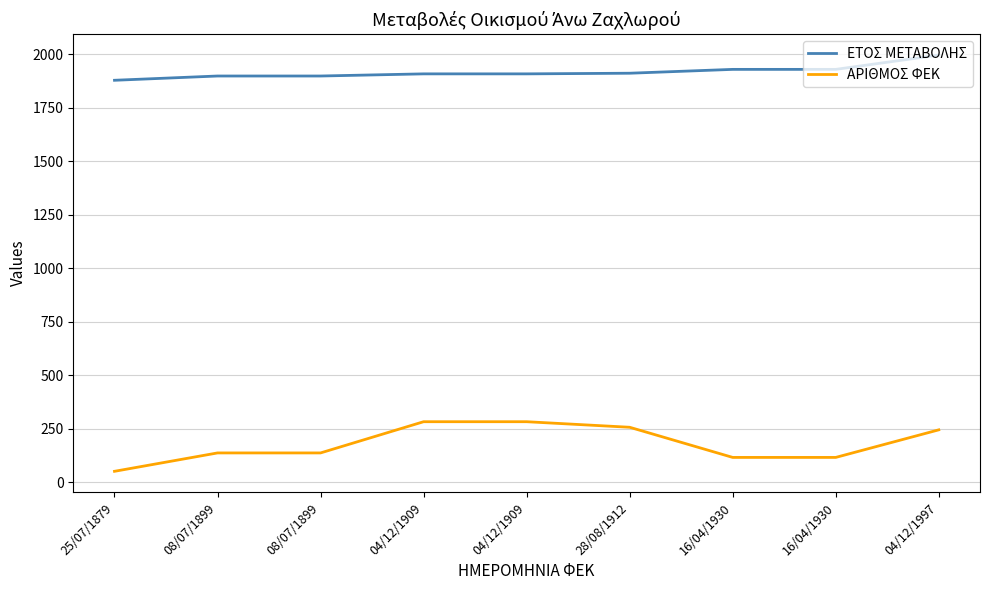

True or false: ΕΤΟΣ ΜΕΤΑΒΟΛΗΣ and ΑΡΙΘΜΟΣ ΦΕΚ intersect in this chart.

False